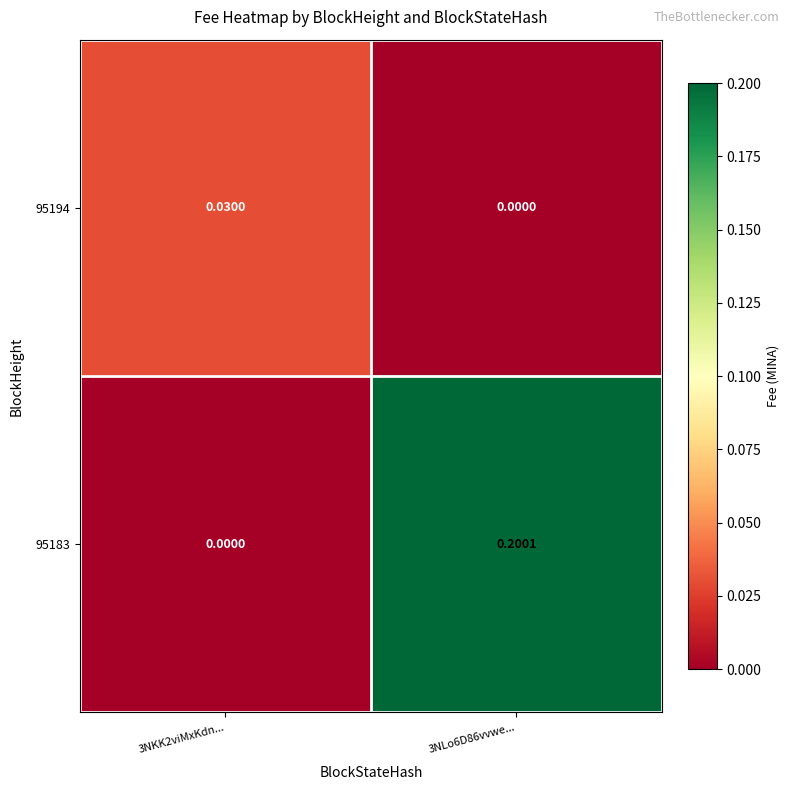

Is the value of 95194 at 3NKK2viMxKdn... greater than the value of 95183 at 3NLo6D86vvwe...?

No